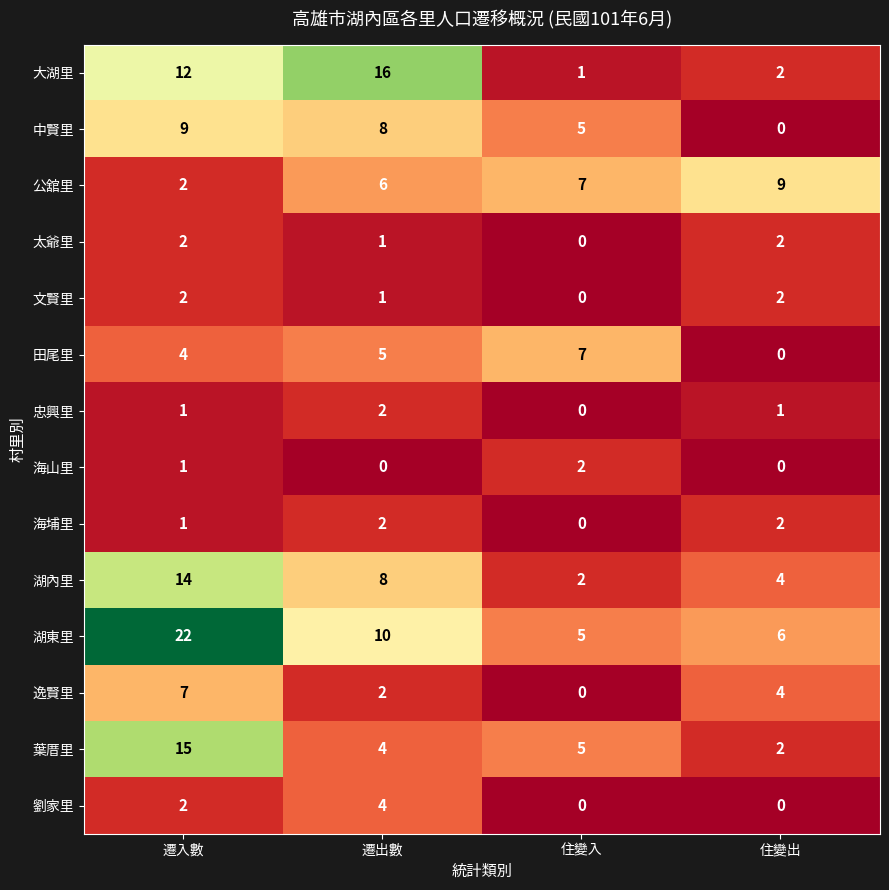

Is it true that 湖內里 equals 2 at 遷出數?

False